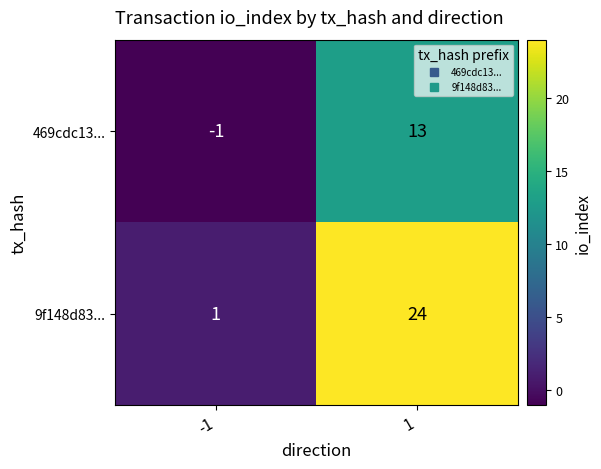

What is the approximate value of 469cdc13... at 1?

13